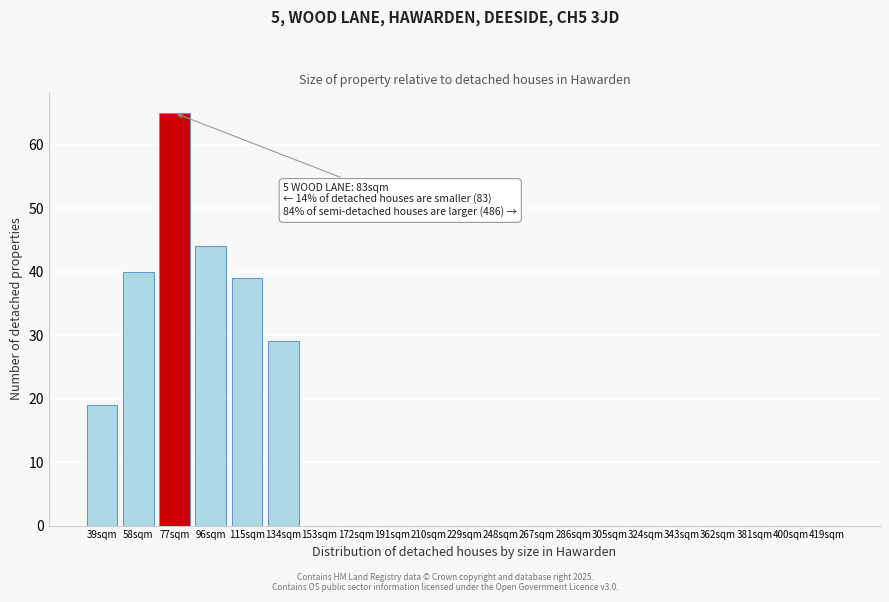

Reading left to right, what are all the values shown in this chart?

39sqm=19	58sqm=40	77sqm=65	96sqm=44	115sqm=39	134sqm=29	153sqm=0	172sqm=0	191sqm=0	210sqm=0	229sqm=0	248sqm=0	267sqm=0	286sqm=0	305sqm=0	324sqm=0	343sqm=0	362sqm=0	381sqm=0	400sqm=0	419sqm=0